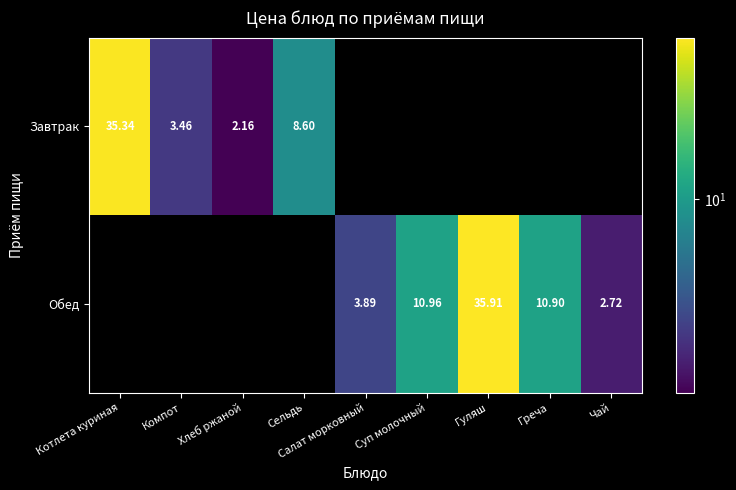

List the series in order of their peak value, lowest first.

Завтрак, Обед